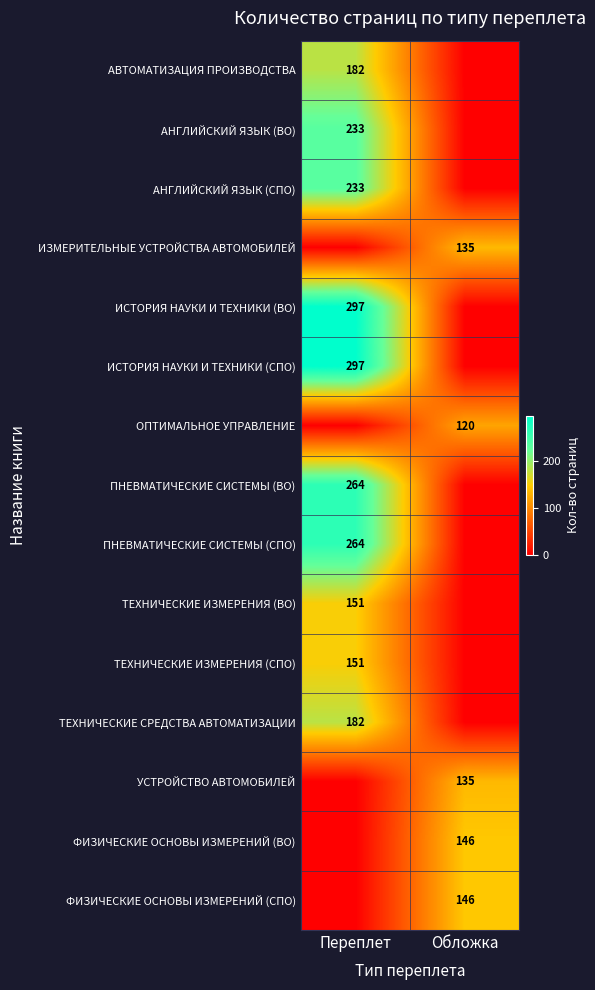

Is it true that АНГЛИЙСКИЙ ЯЗЫК (ВО) equals 233 at Переплет?

True